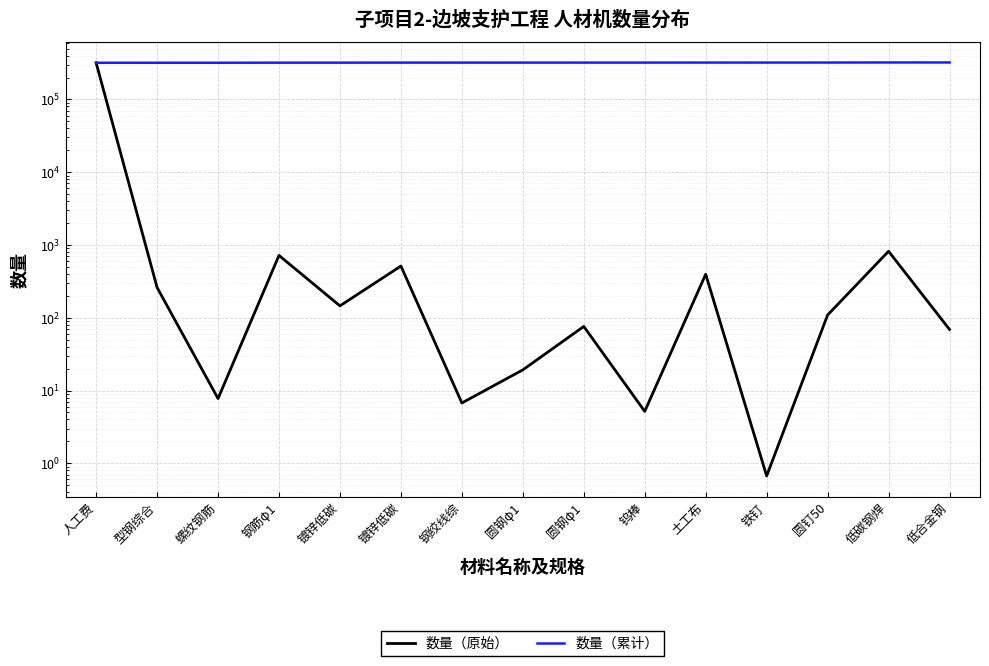

True or false: 数量（原始） has a value of 5.2 at 钨棒.

True